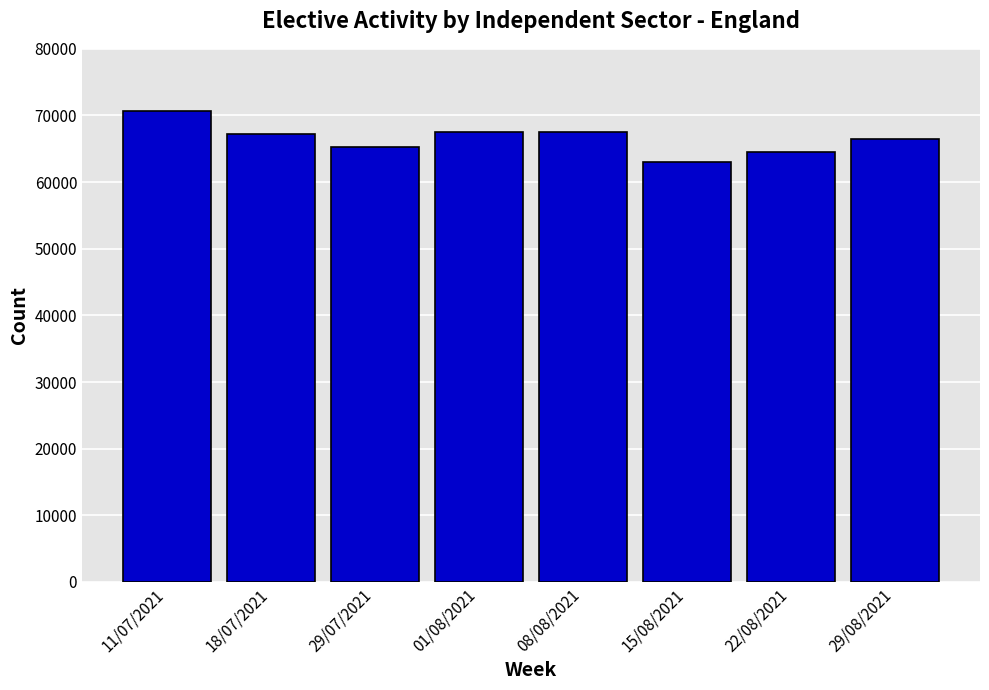

Which category has the highest value across all series?

11/07/2021